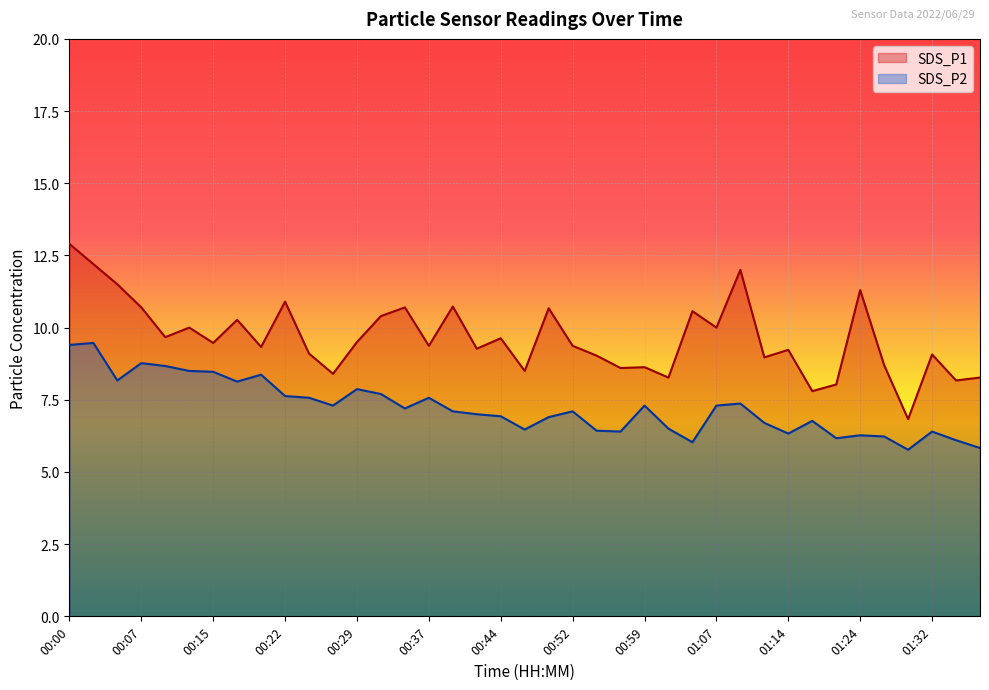

Which has a higher value, 01:14 or 00:57?

01:14